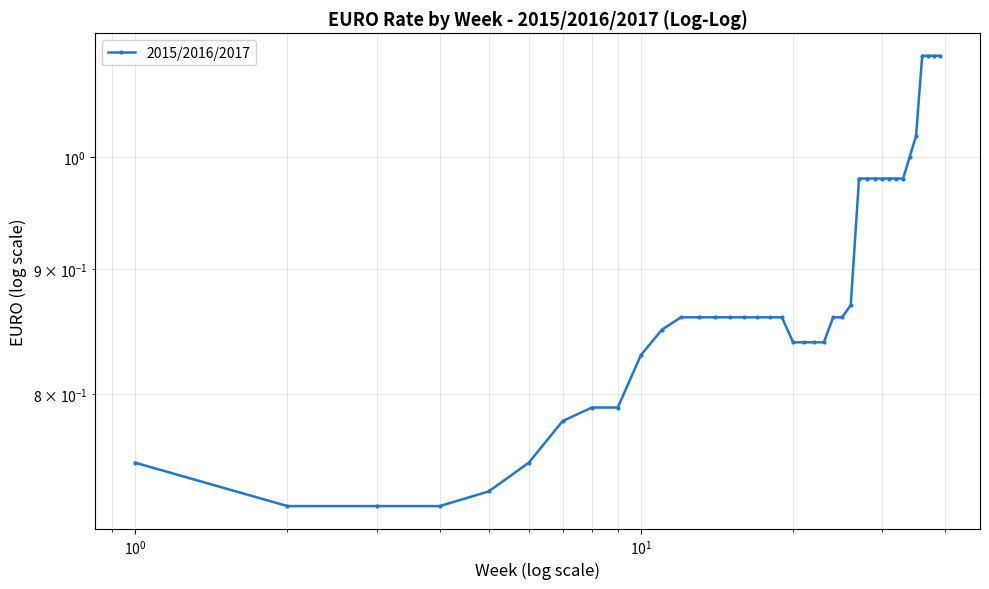

Does the chart have visible grid lines?

Yes